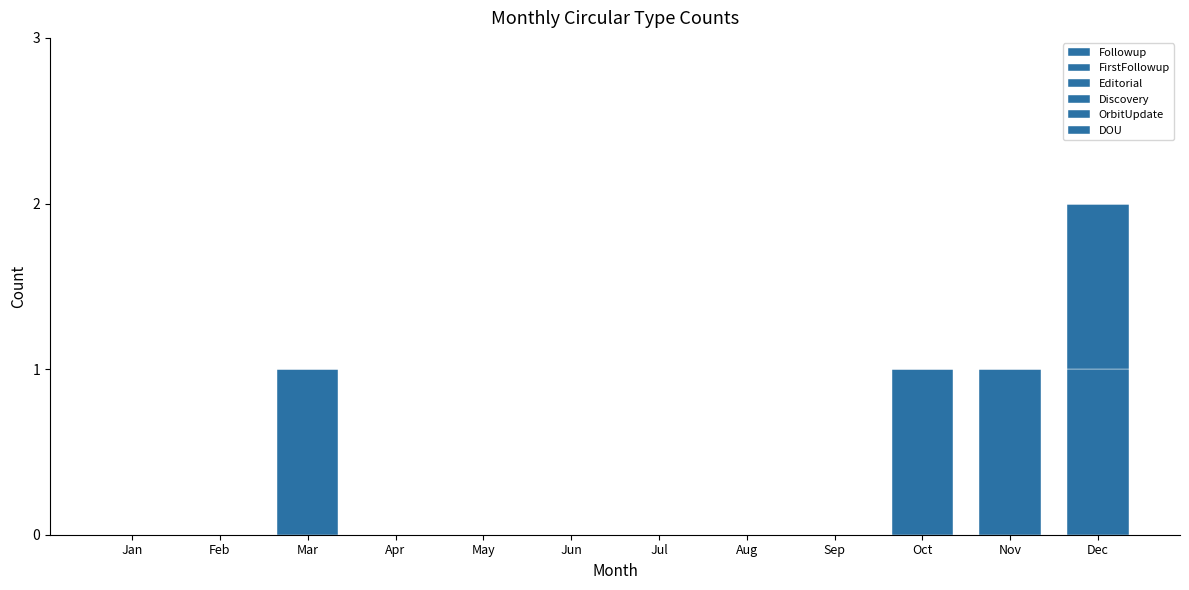

List the series in order of their peak value, highest first.

Followup, FirstFollowup, Editorial, Discovery, OrbitUpdate, DOU